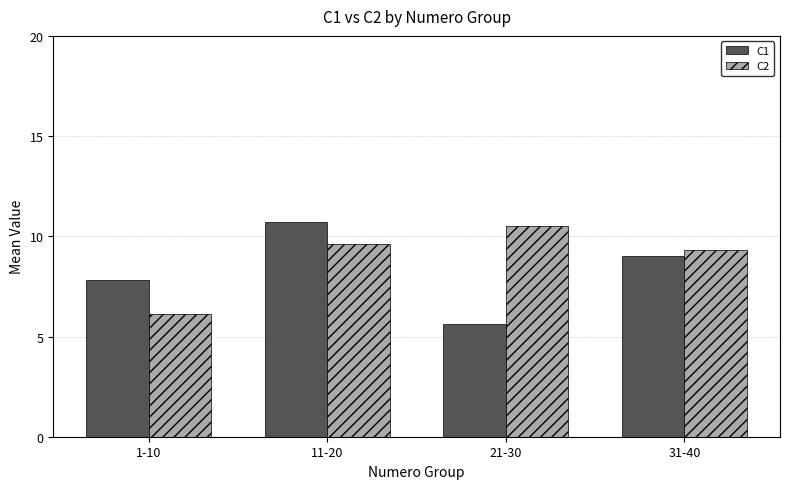

Which category has the lowest value across all series?

21-30